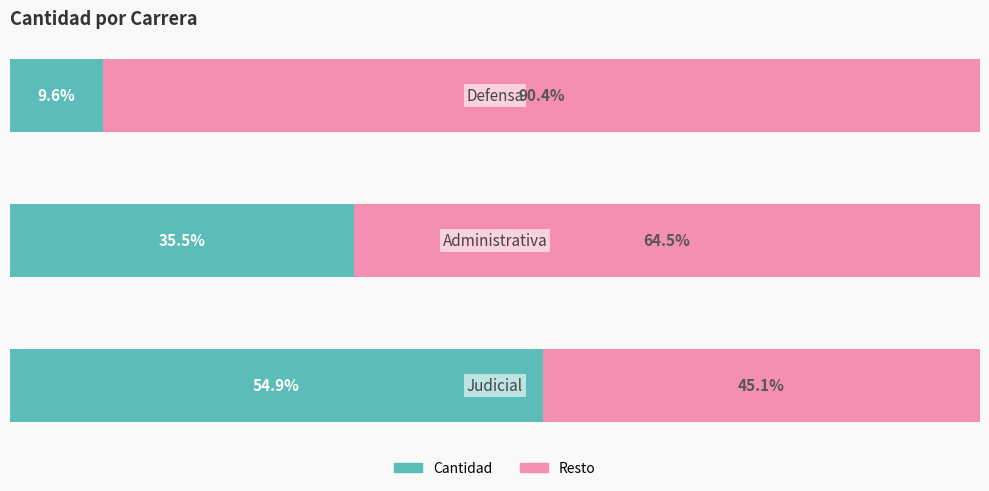

What is the average value of the Cantidad series?

33.3